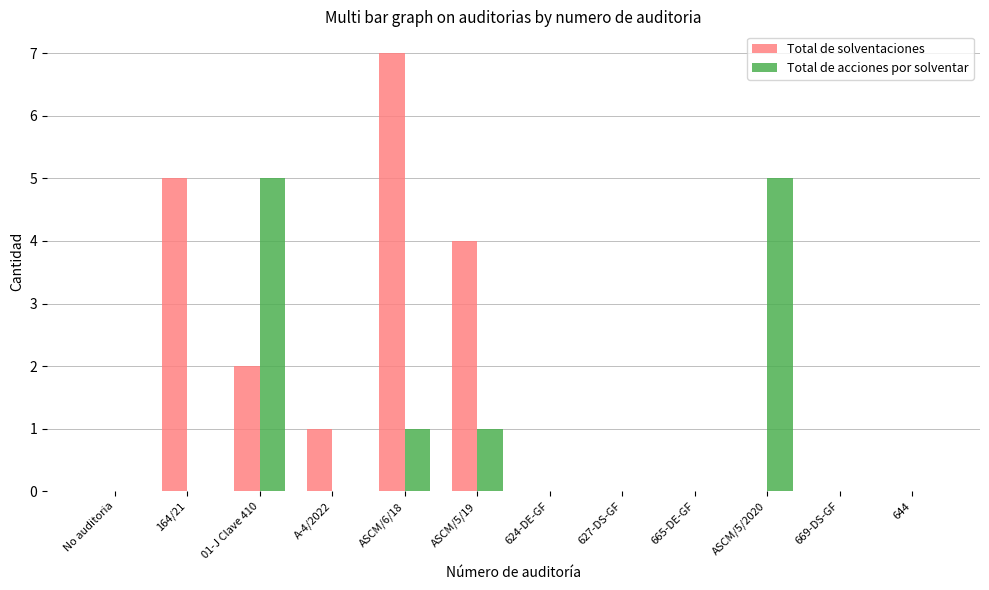

Are the bars grouped side by side (vs. stacked)?

Yes